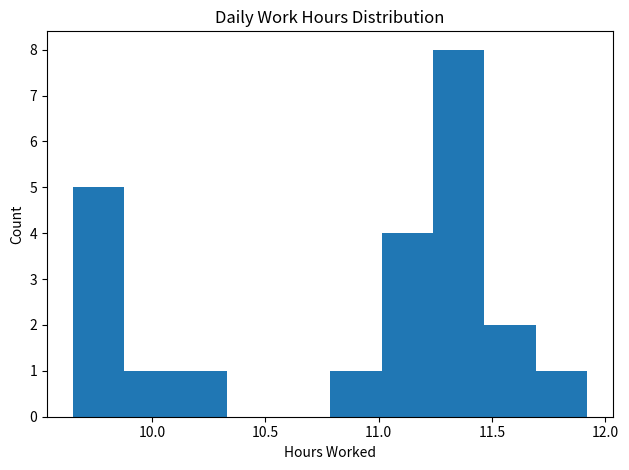

Over which range of the x-axis is the bar tallest?

11.25 to 11.45